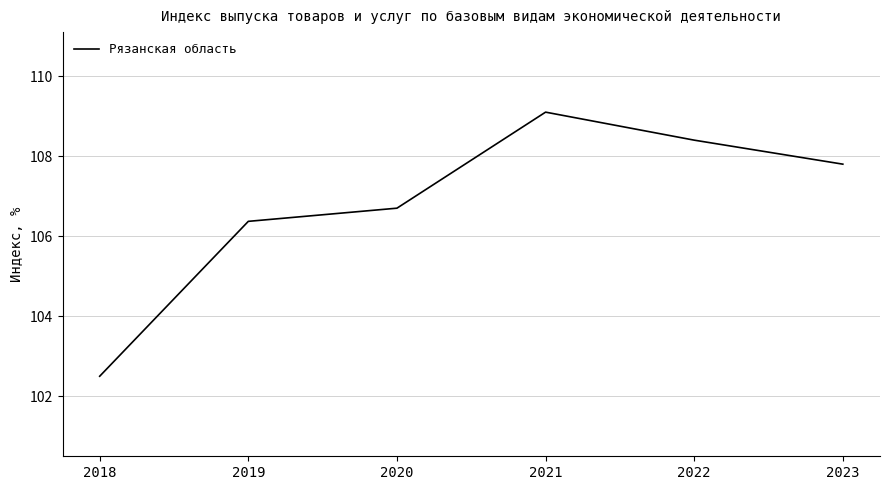

True or false: the data shows 106.4 at 2019.

True